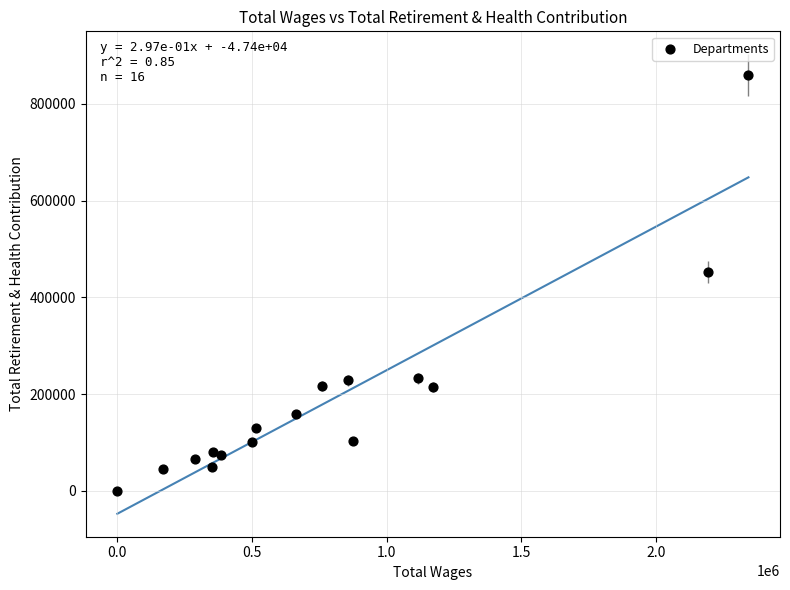

What Y value in the scatter plot is closest to 429816?

452283